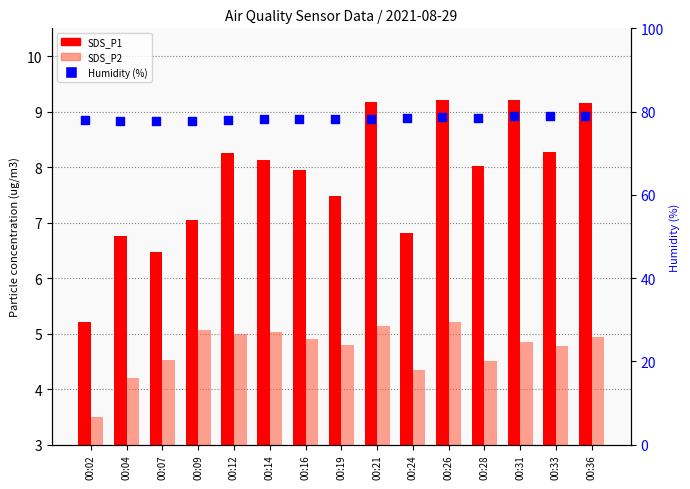

What is the total value across all series at 00:09?

90.0